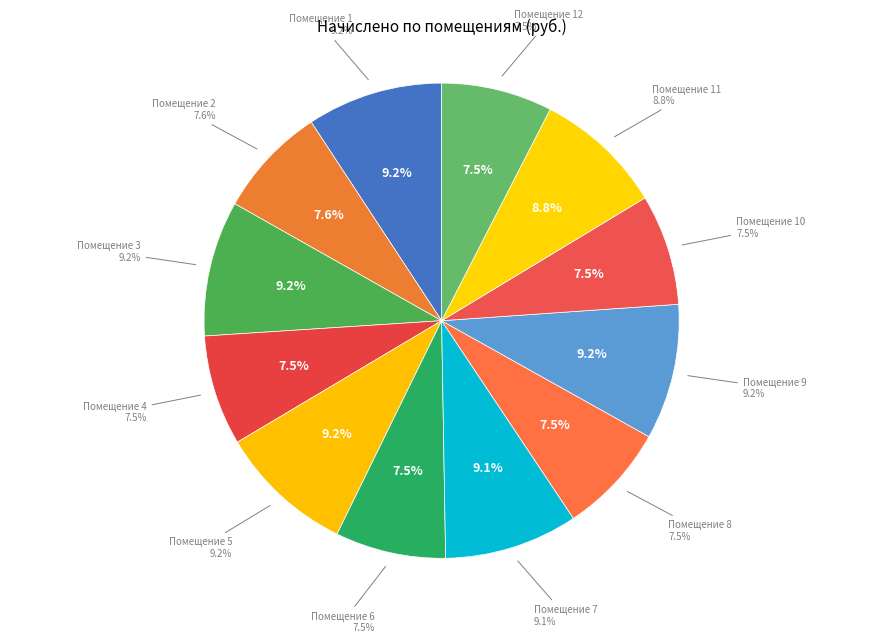

Count the number of slices in the pie.

12